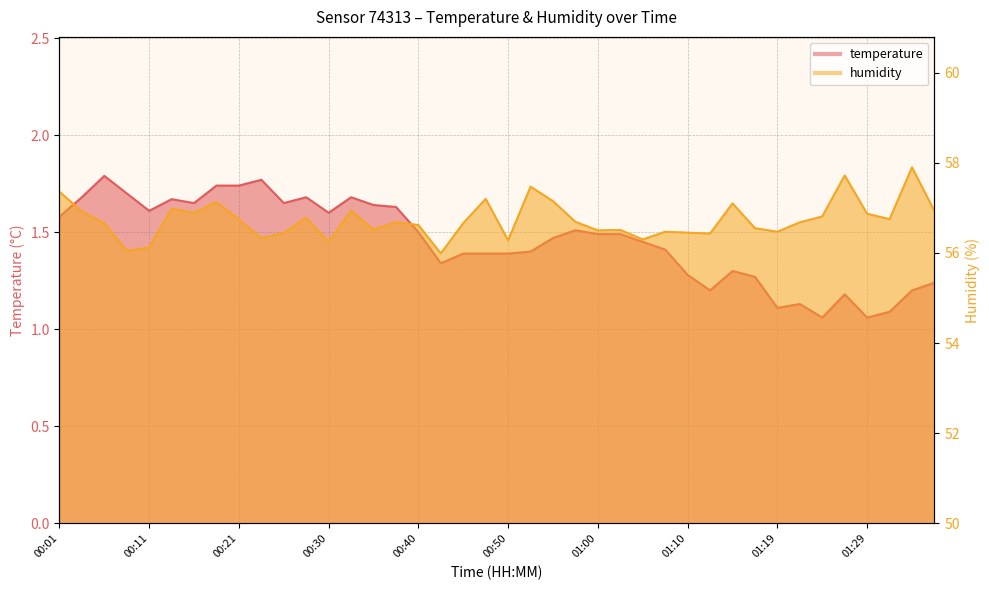

Between 01:00 and 01:10, which series saw the biggest shift?

temperature